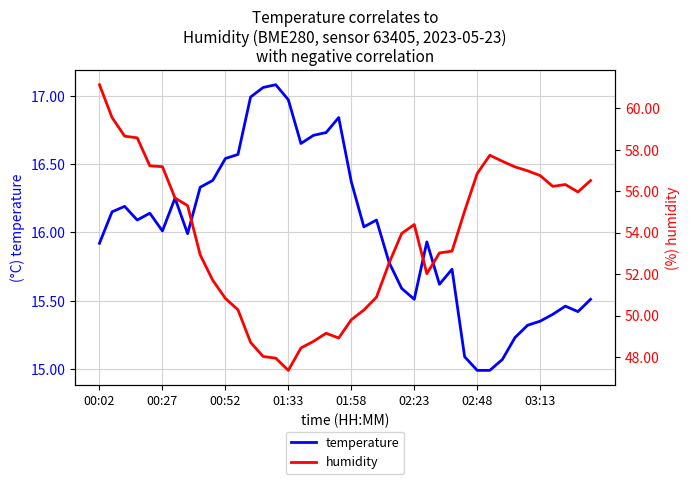

How many values in the humidity series exceed 54?

20